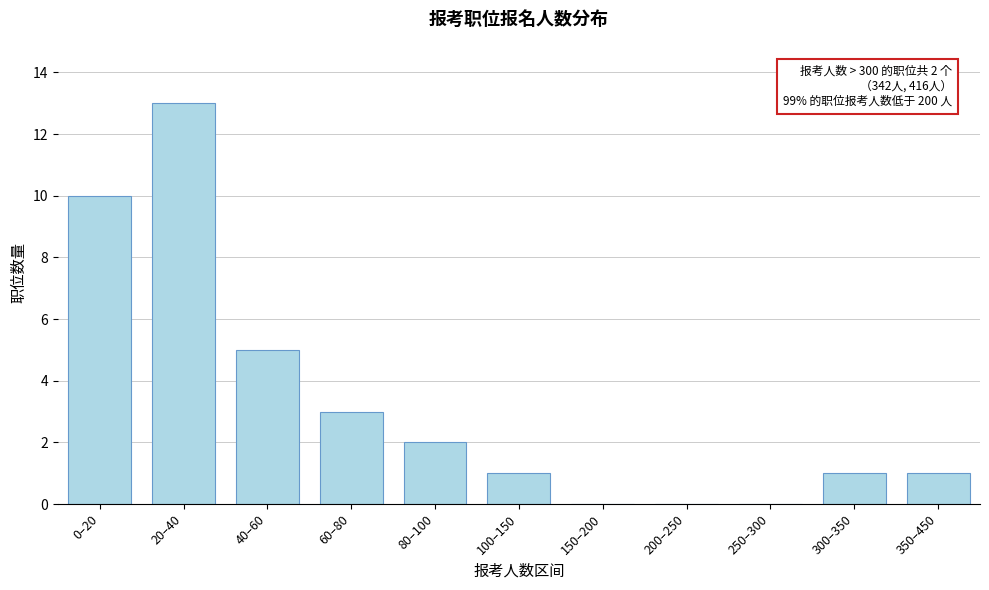

Reading right to left, extract all data points from this chart.

350–450=1	300–350=1	250–300=0	200–250=0	150–200=0	100–150=1	80–100=2	60–80=3	40–60=5	20–40=13	0–20=10